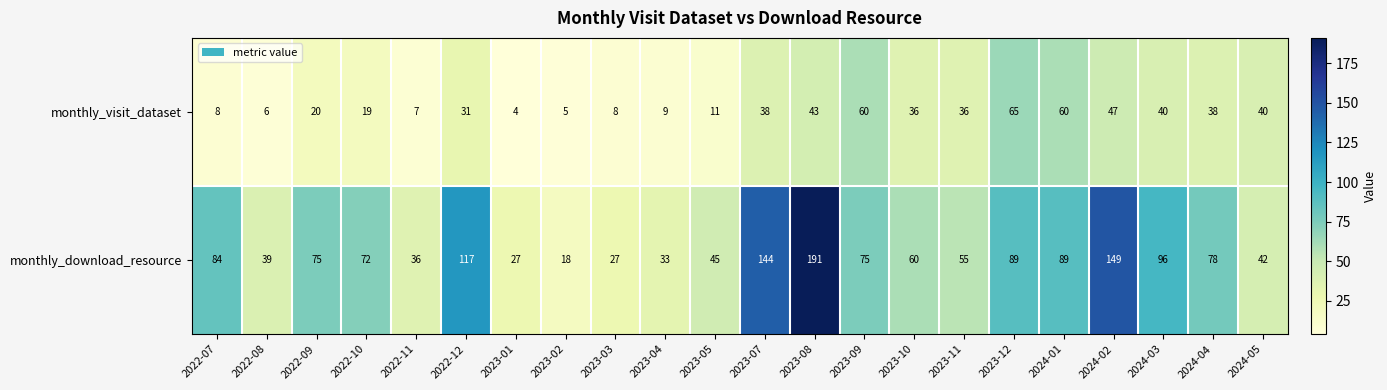

Which series has the widest spread of values?

monthly_download_resource